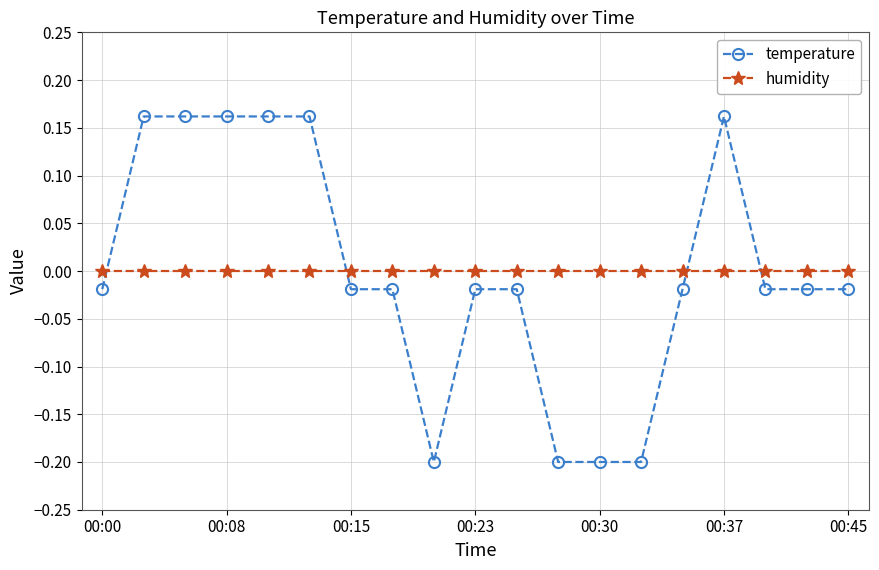

How many times do temperature and humidity cross each other?

4